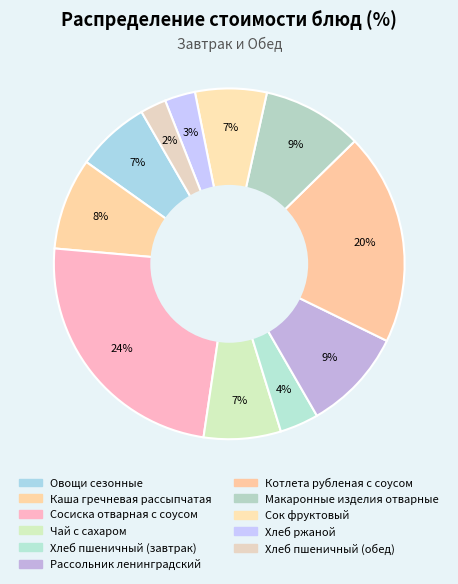

Which category has the biggest portion of the pie?

Сосиска отварная с соусом